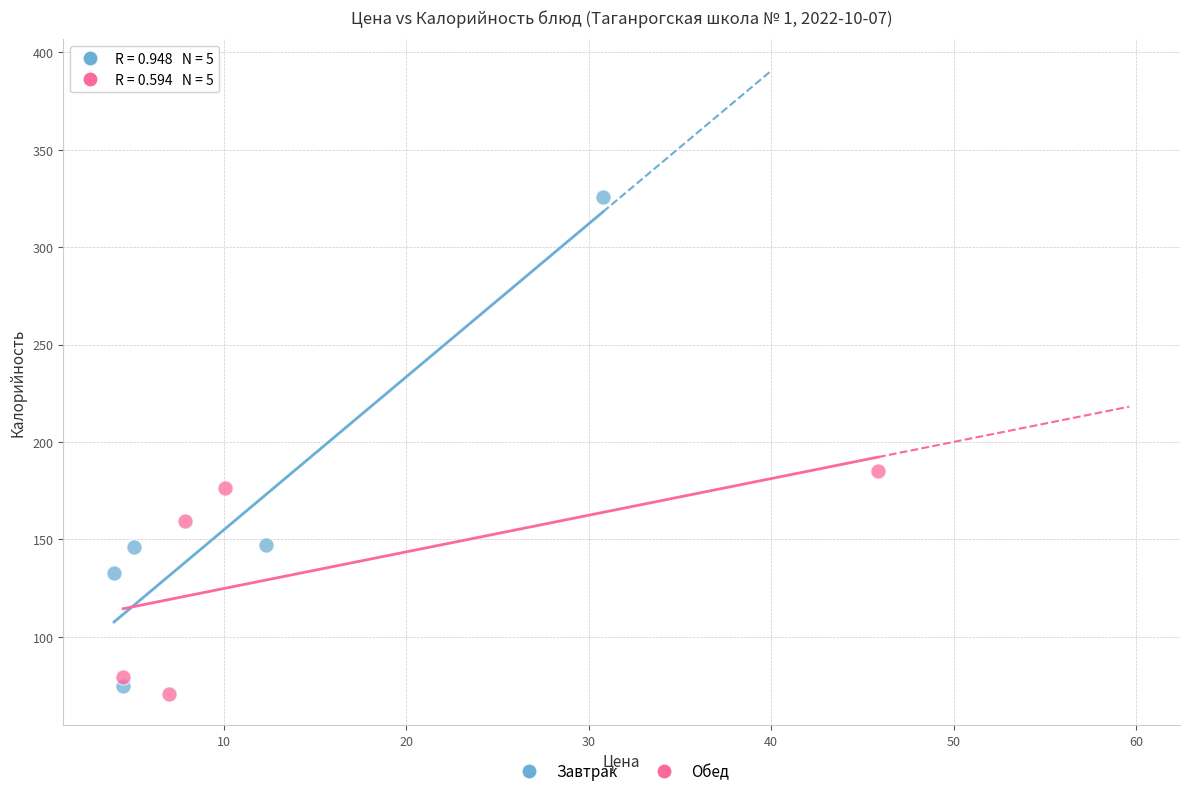

Which series reaches the maximum Y coordinate?

Завтрак